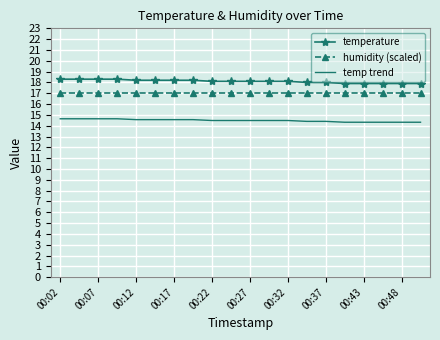

Rank the series by their average value, from highest to lowest.

temperature, humidity (scaled), temp trend